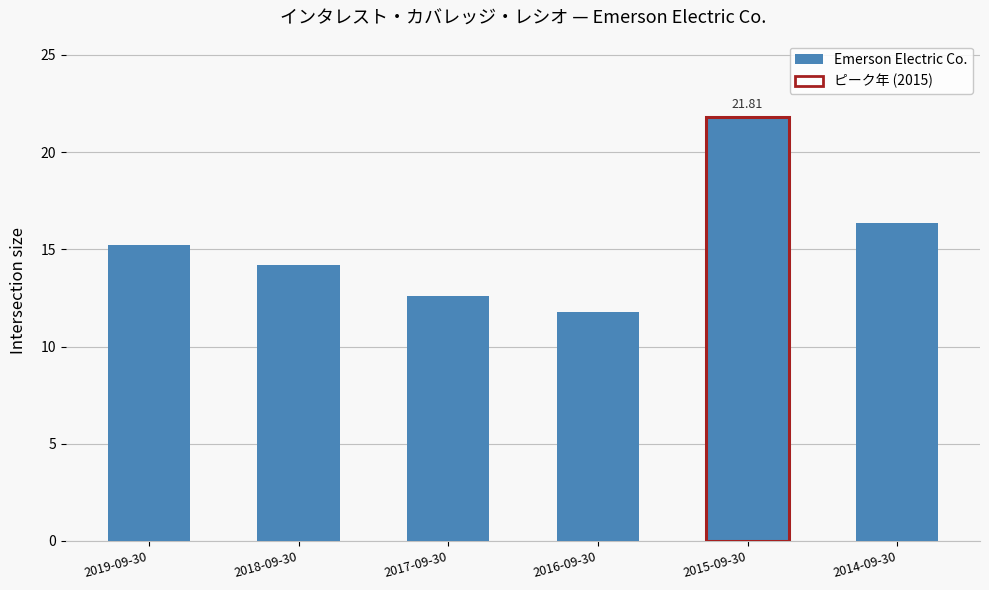

At which category does the chart reach its minimum across all series?

2016-09-30